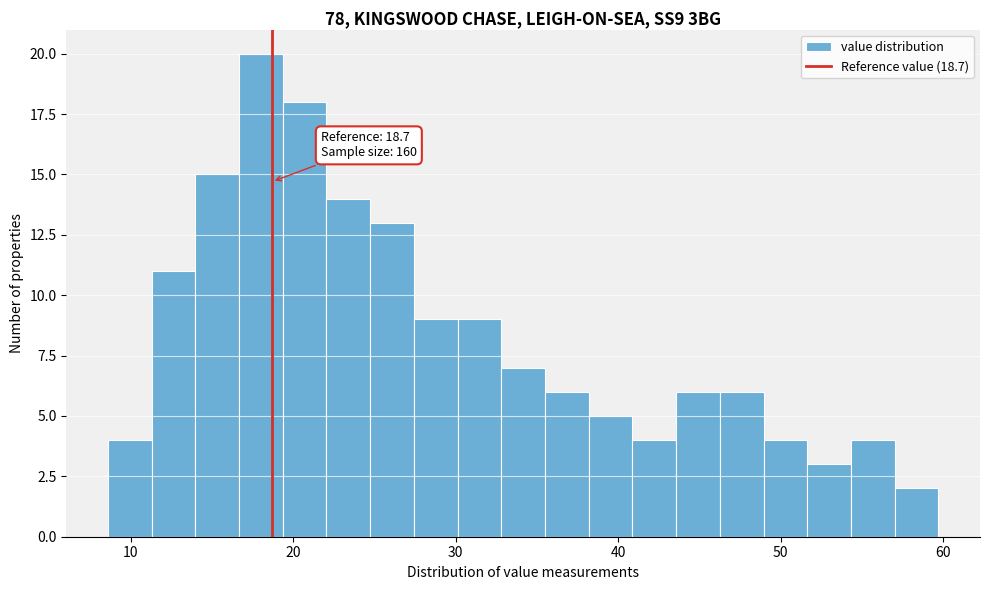

Around what value on the x-axis is the tallest bar? Give the approximate position of its centre, as read against the axis.

18